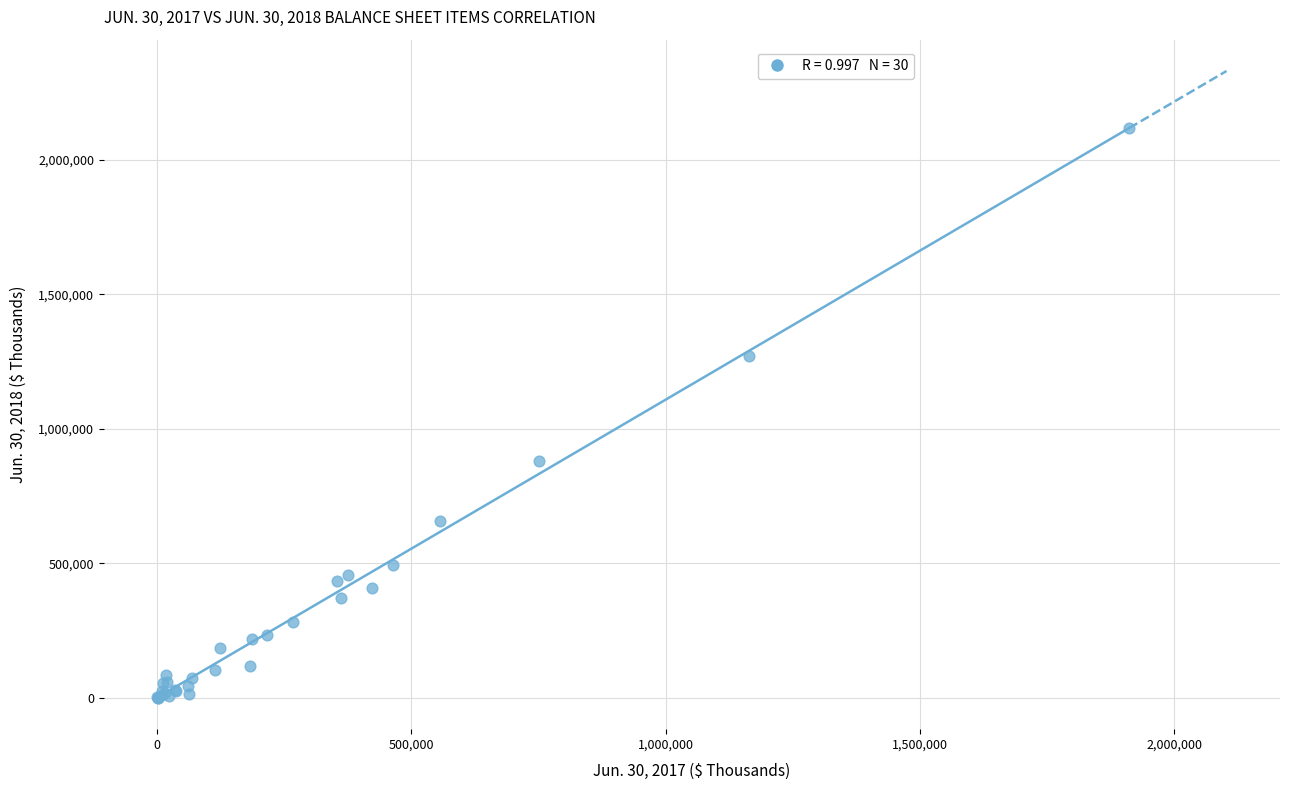

What Y value in the scatter plot is closest to 1058894?

879421